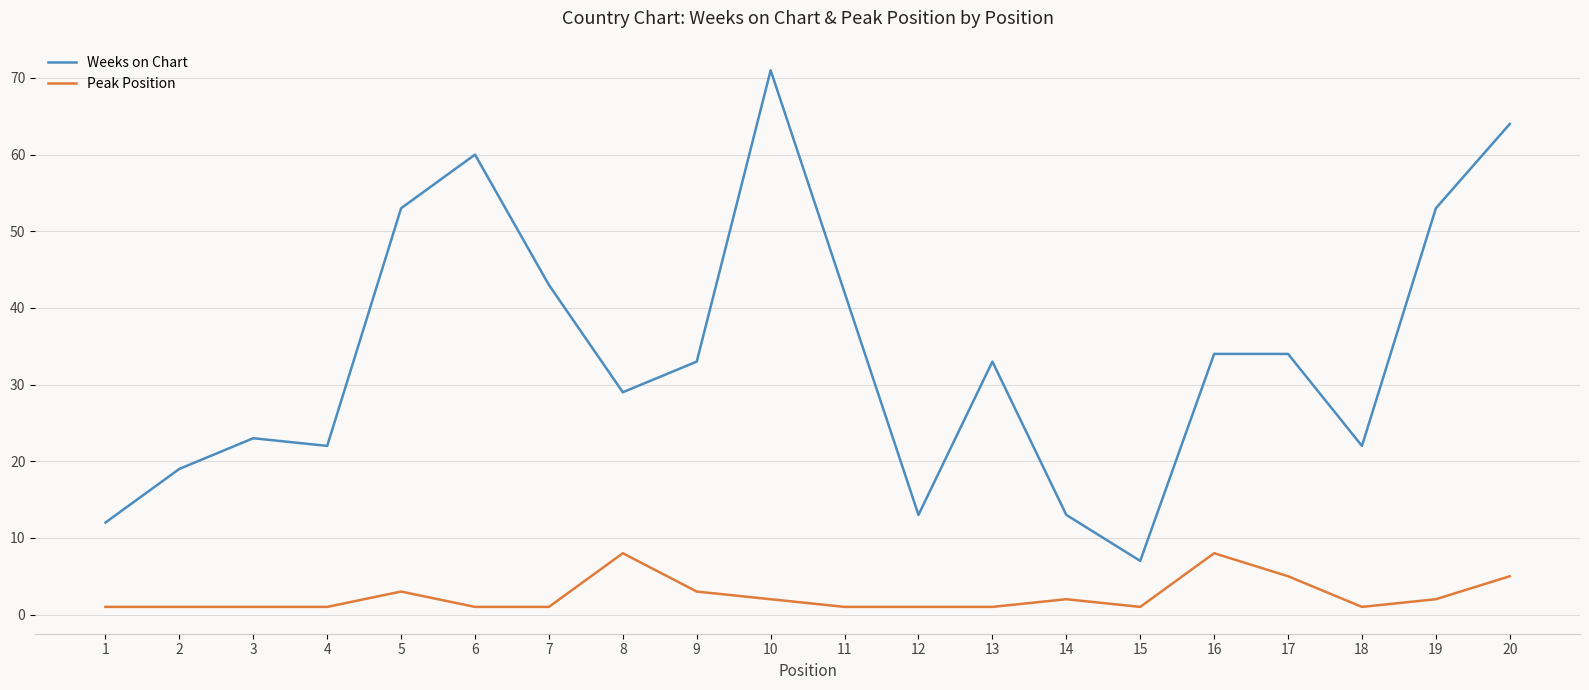

At how many categories does at least one series exceed 16?

16